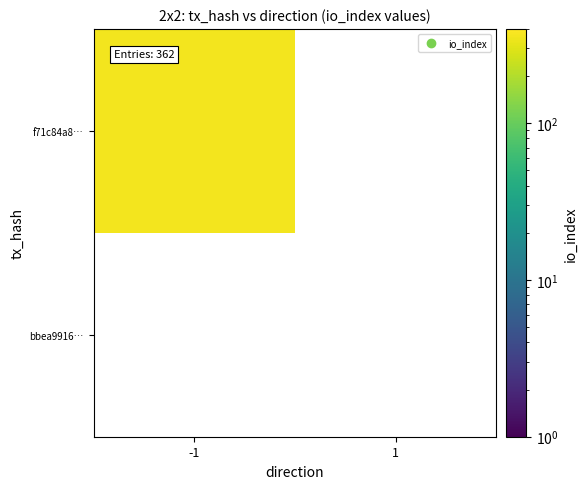

How many data points does each series have?

2